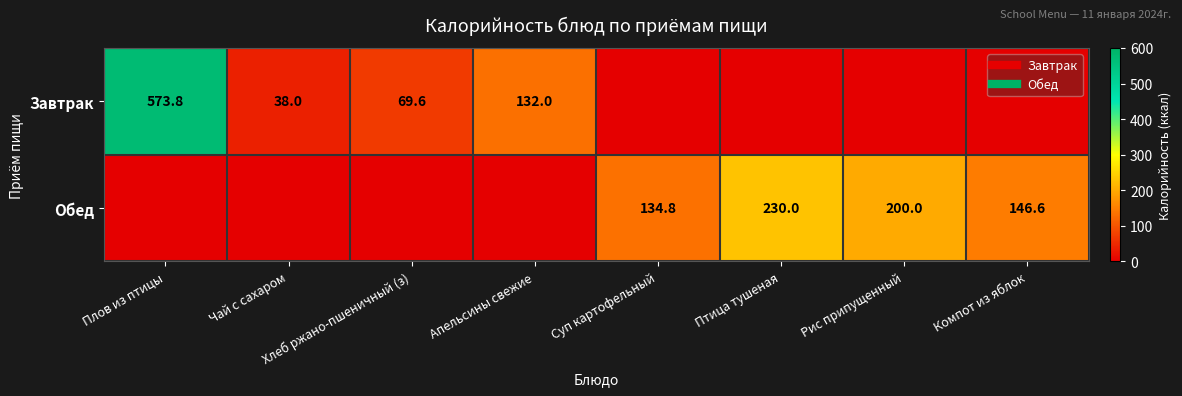

Which category has the highest value in the Обед series?

Птица тушеная